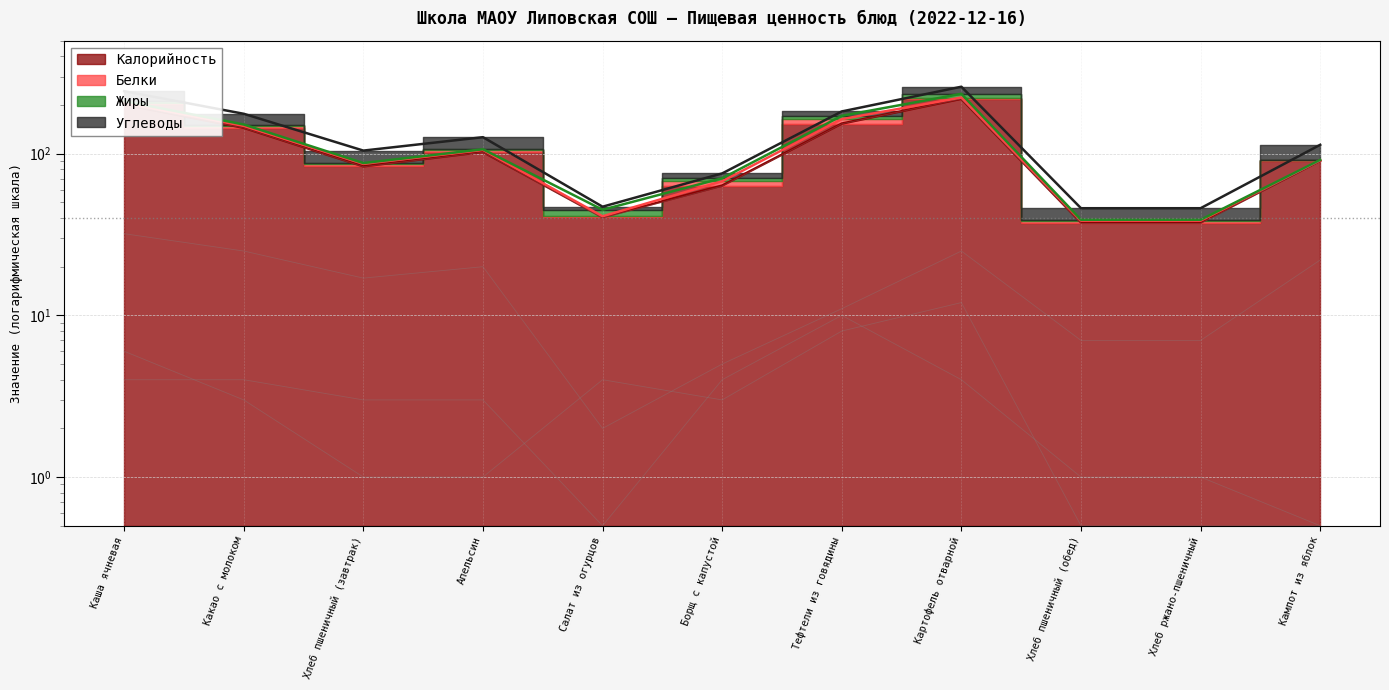

Rank the series by their maximum value, from lowest to highest.

Белки, Жиры, Углеводы, Калорийность